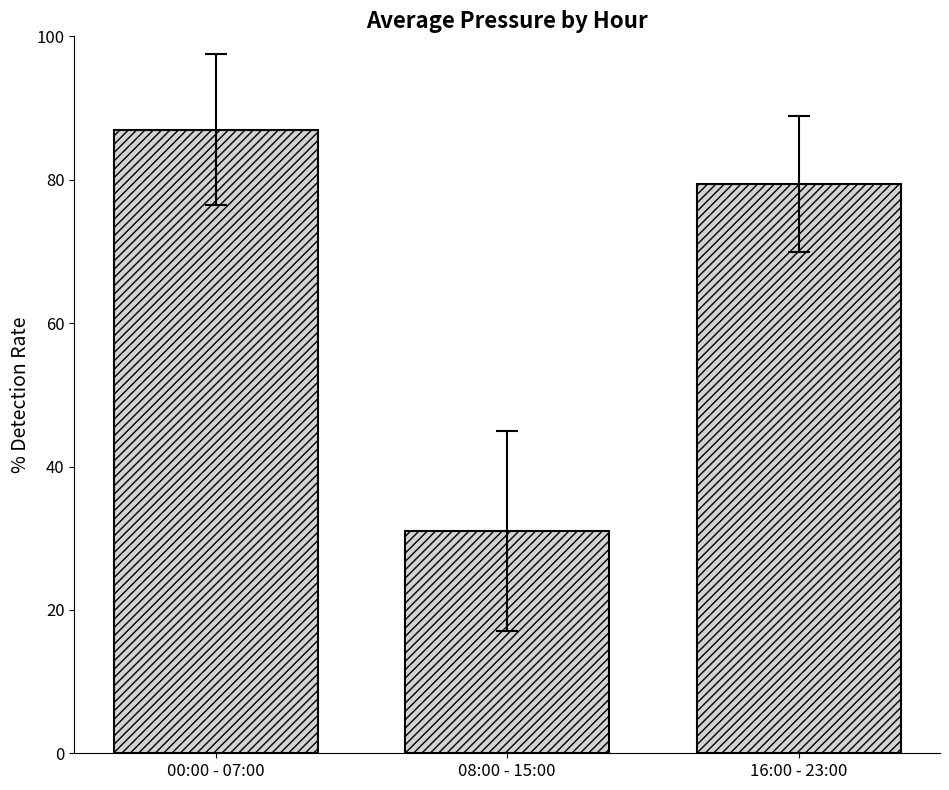

Which label corresponds to the smallest value in the chart?

08:00 - 15:00